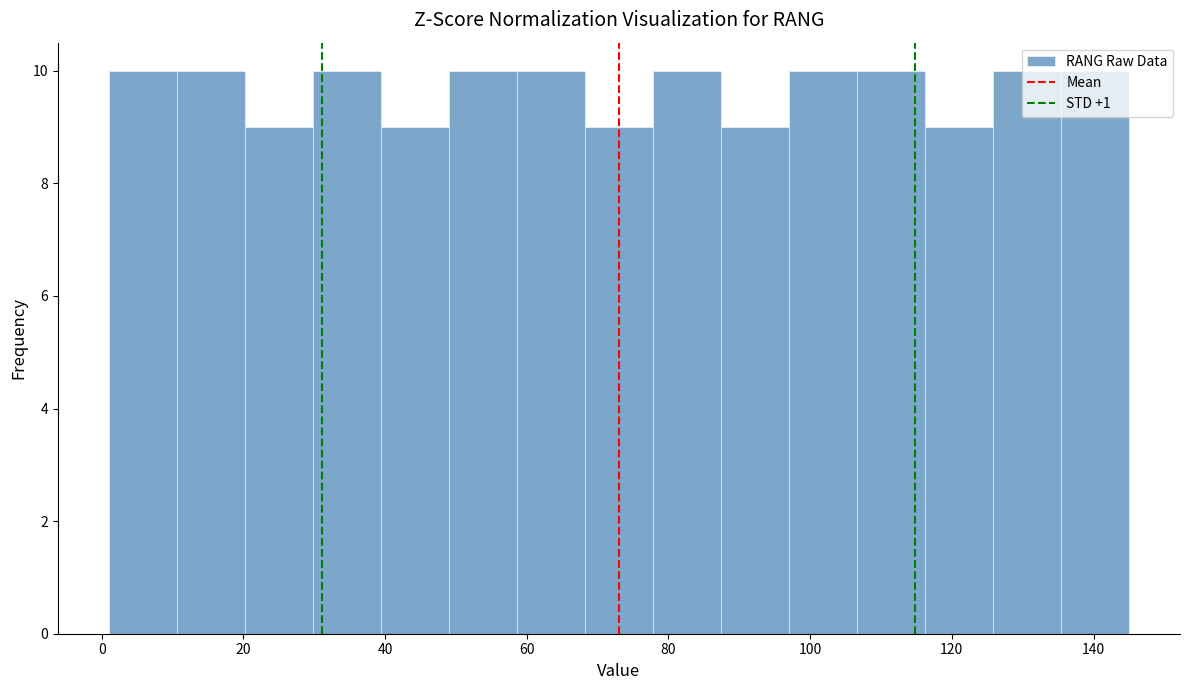

What is the height of the bar covering 68.2 to 77.8 on the x-axis? Neither the bar edges nor the heights are printed on the chart, so give them approximately, as read against the axes.

9